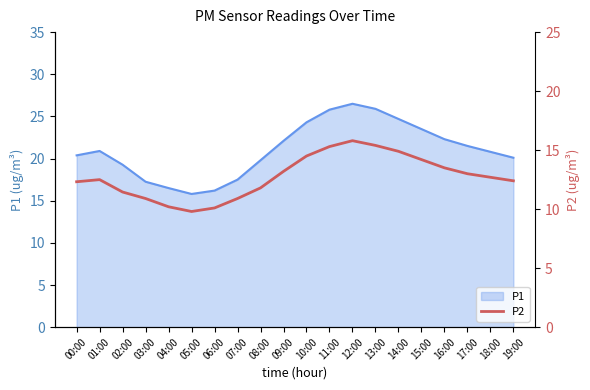

The chart shows a value of 5.8 at 05:00. True or false?

False